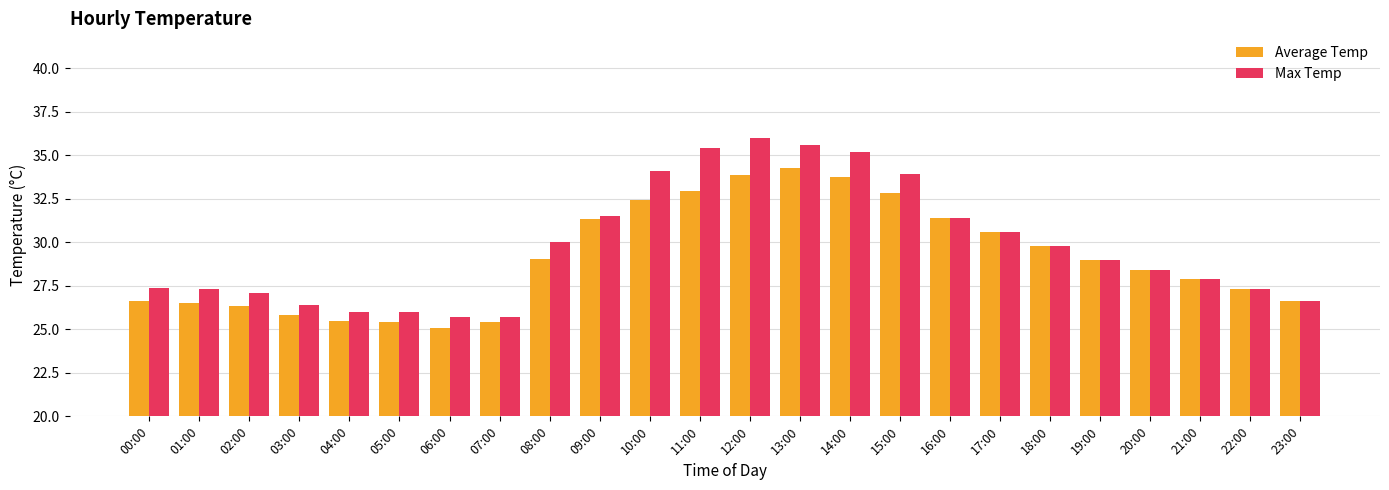

What is the difference between the Max Temp values at 17:00 and 04:00?

4.6